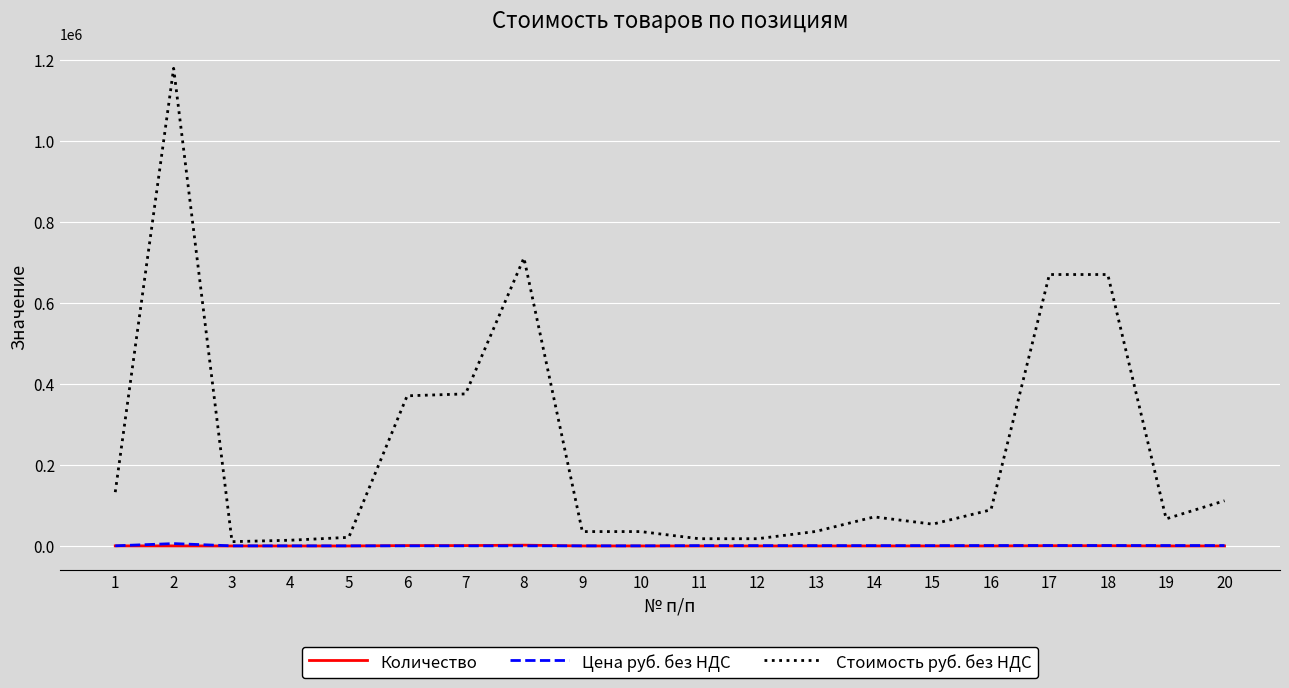

What is the approximate value of Количество at 6?

1000.0